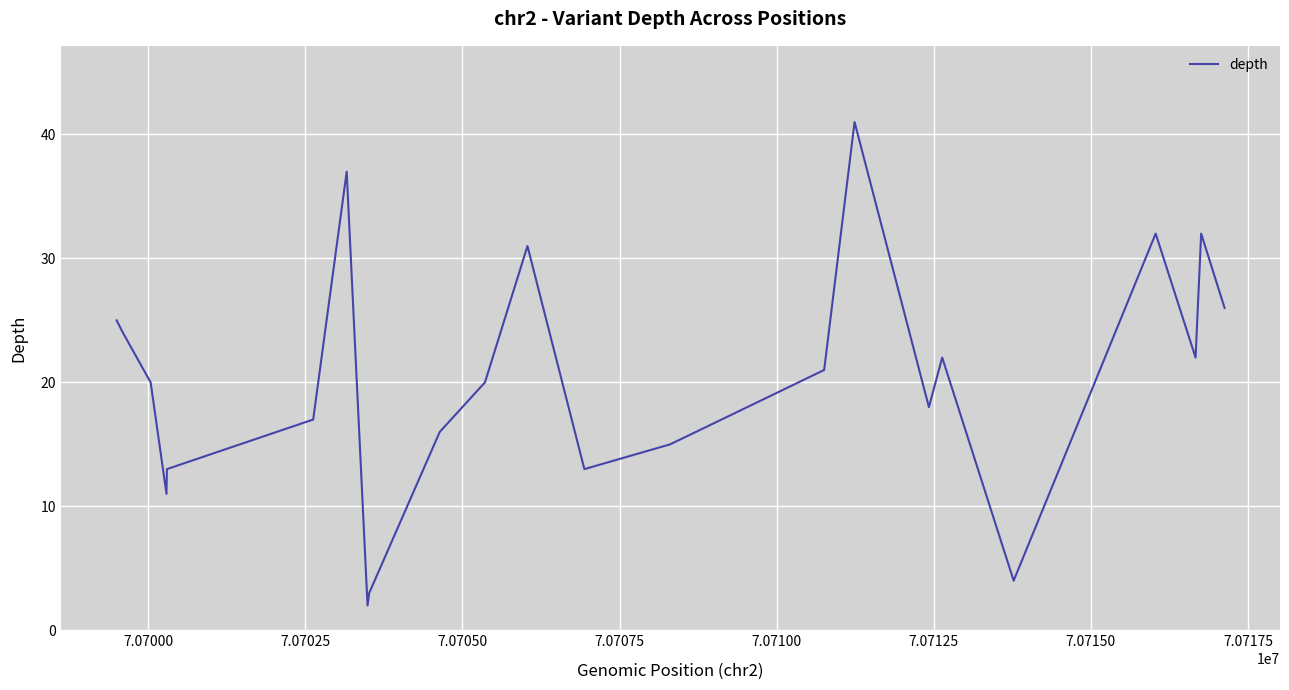

What is the difference between the maximum and minimum values?

39